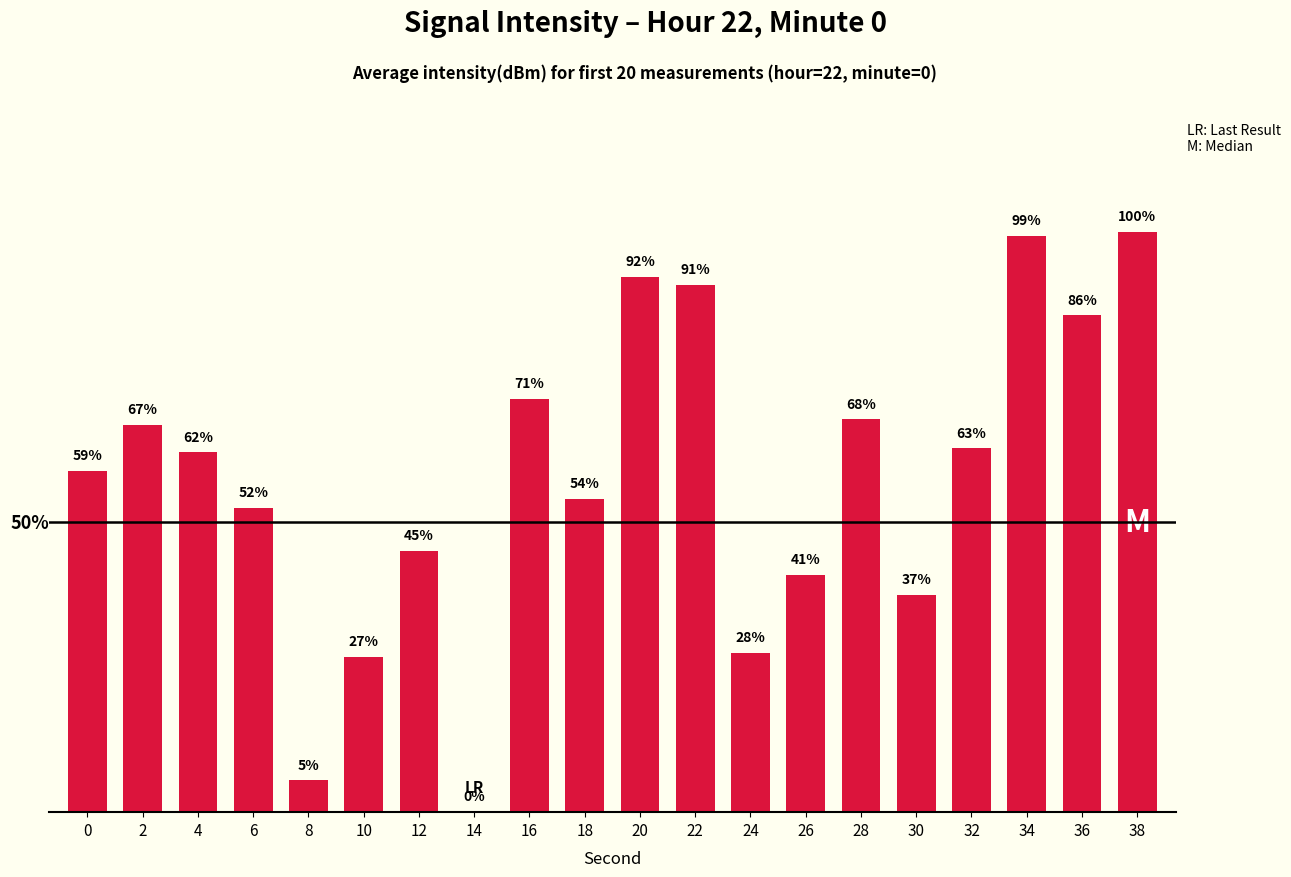

Reading right to left, transcribe all the data shown in this chart.

38=100.0	36=85.7	34=99.3	32=62.7	30=37.4	28=67.7	26=40.9	24=27.5	22=90.9	20=92.2	18=54.0	16=71.2	14=0.0	12=45.1	10=26.8	8=5.5	6=52.5	4=62.0	2=66.7	0=58.8